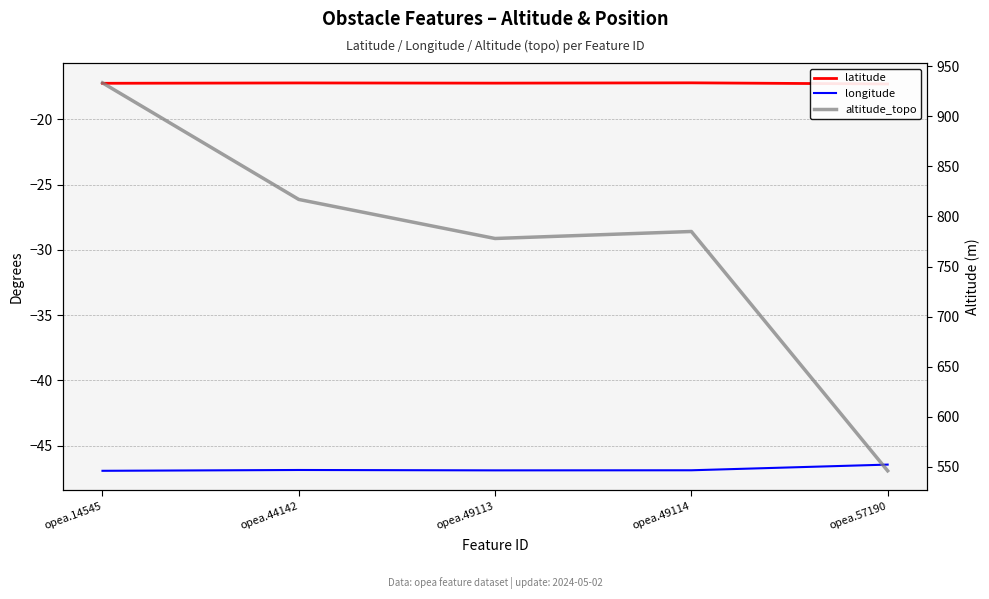

How many lines are shown in the chart?

3